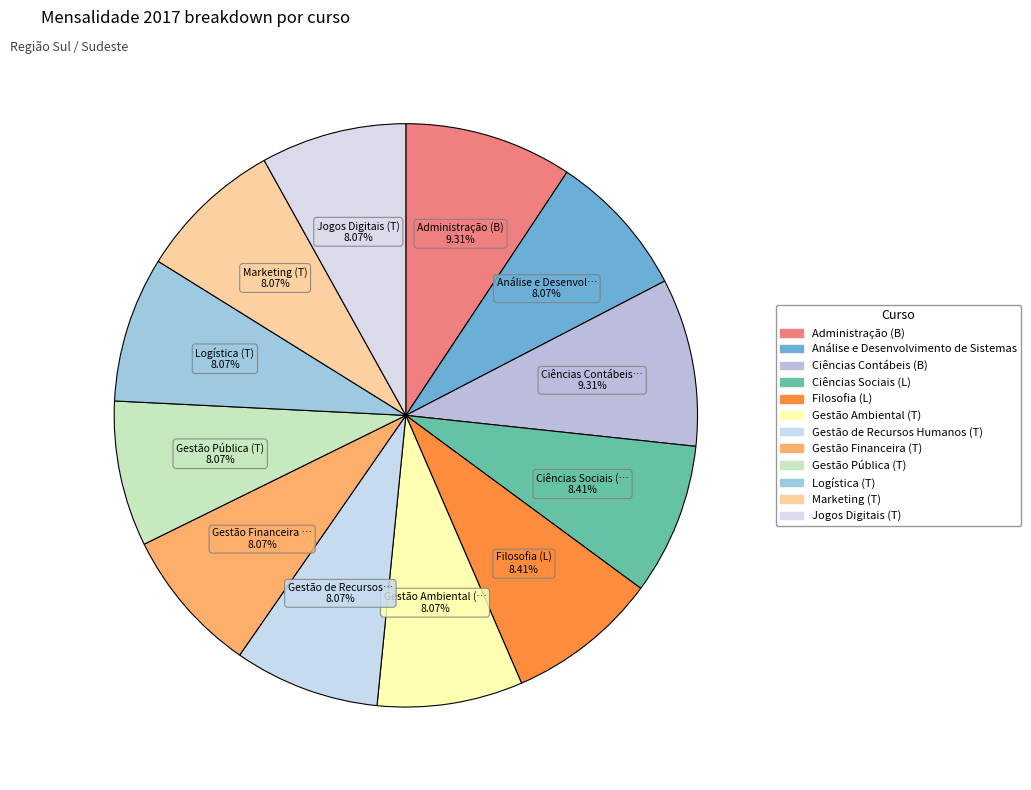

What is the smallest slice in the pie chart?

Análise e Desenvolvimento de Sistemas